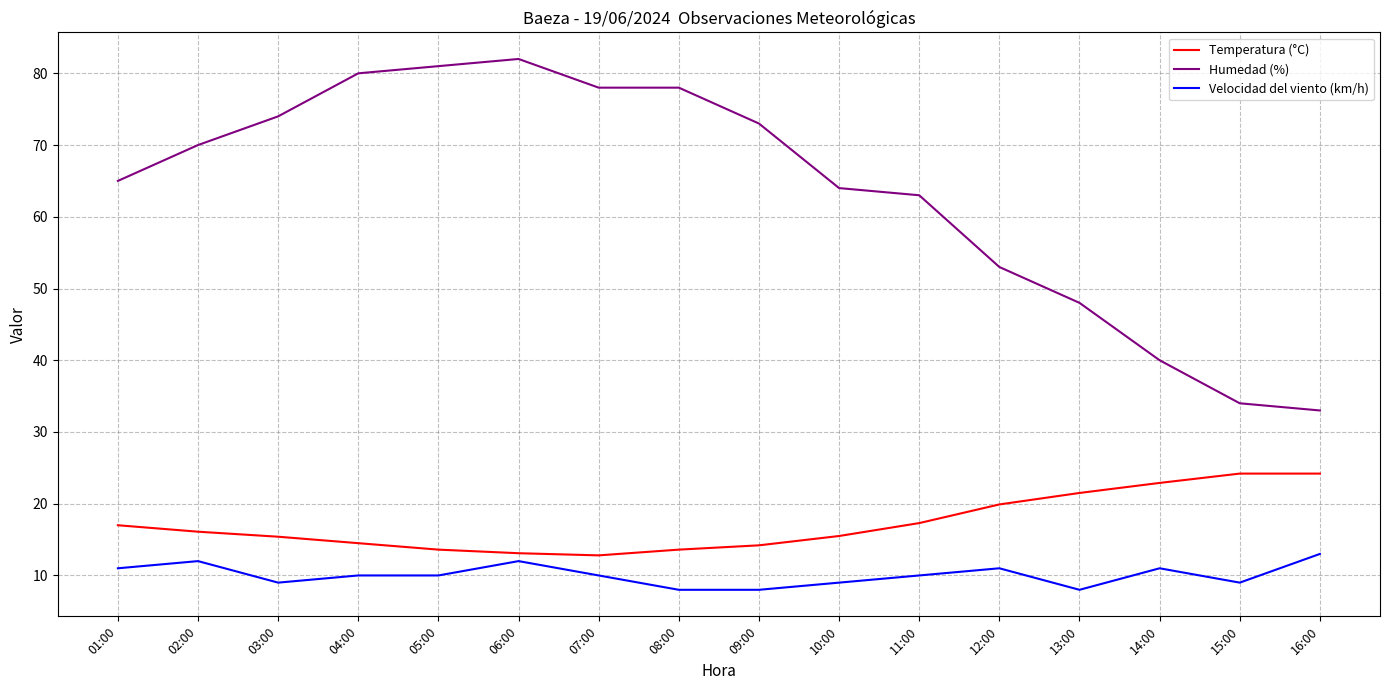

What are all the series names shown in the legend?

Temperatura (°C), Humedad (%), Velocidad del viento (km/h)